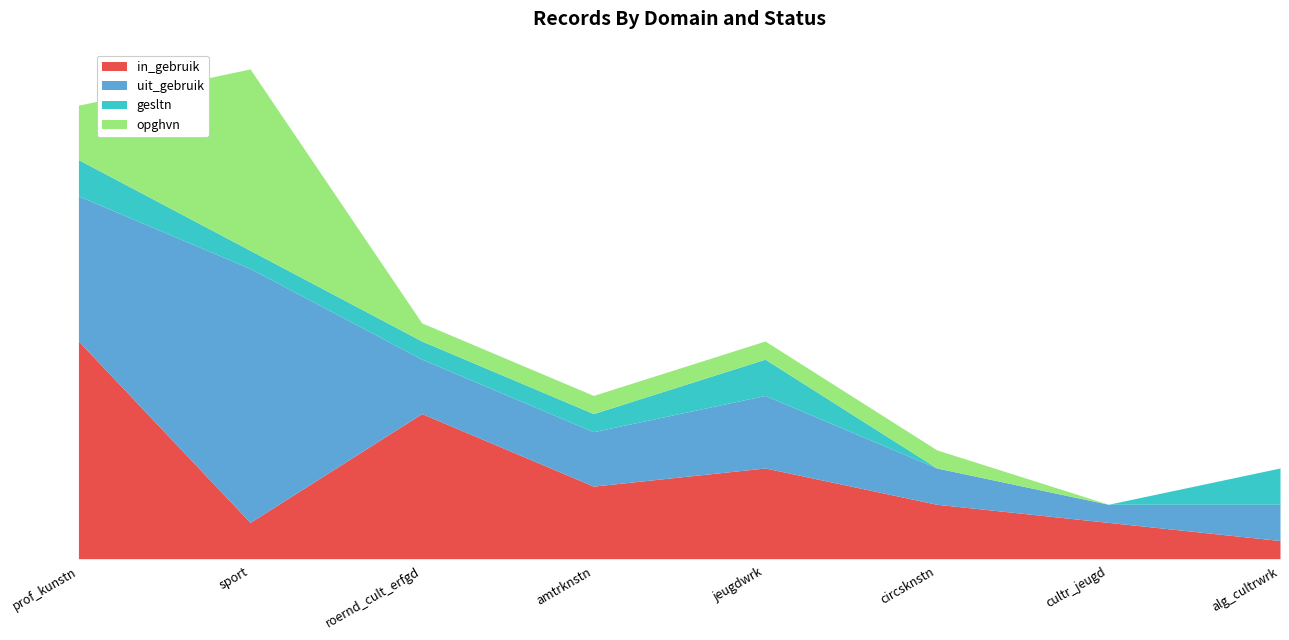

List the labels in order of uit_gebruik value, smallest first.

cultr_jeugd, circsknstn, alg_cultrwrk, roernd_cult_erfgd, amtrknstn, jeugdwrk, prof_kunstn, sport